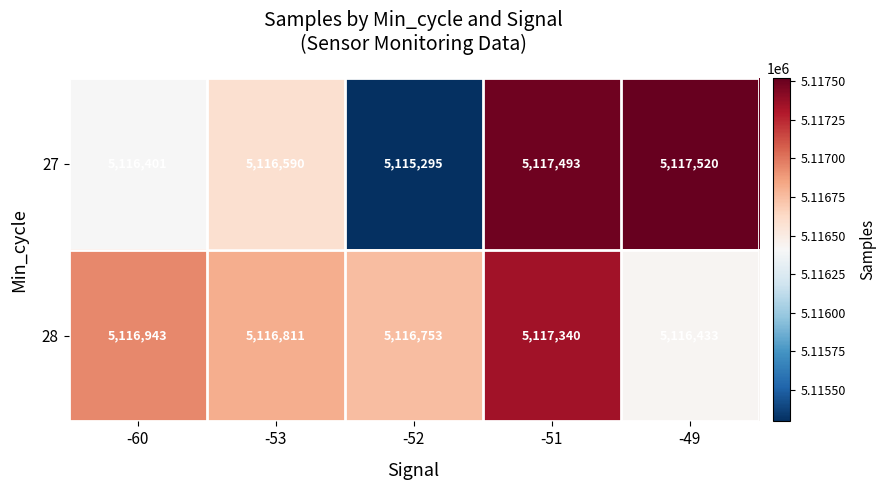

Which category has the lowest value across all series?

-52